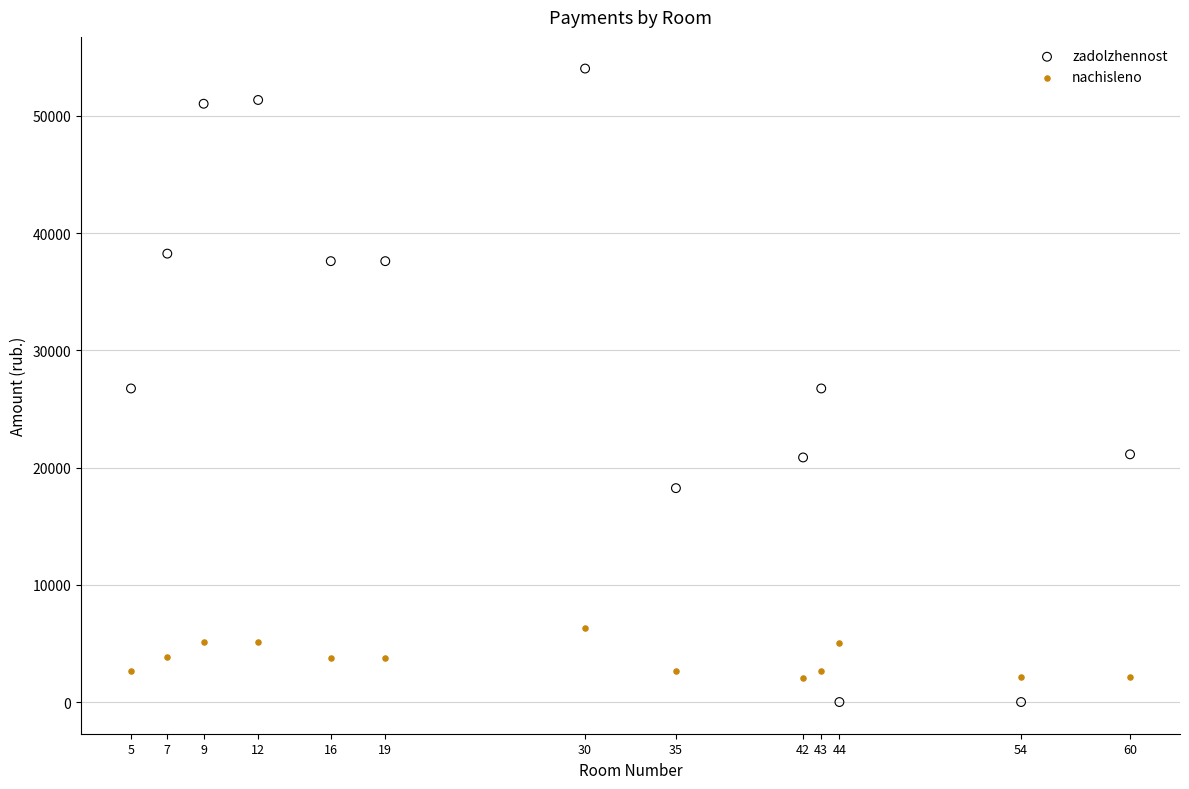

Which series contains the highest Y value?

zadolzhennost